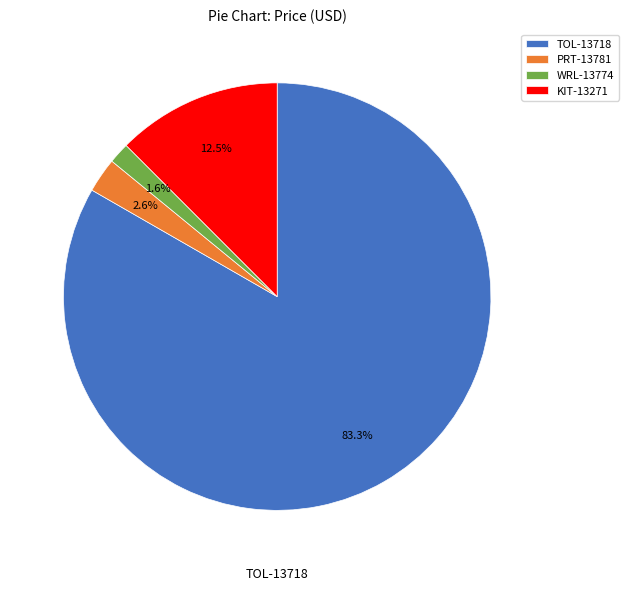

Between PRT-13781 and WRL-13774, which is larger?

PRT-13781